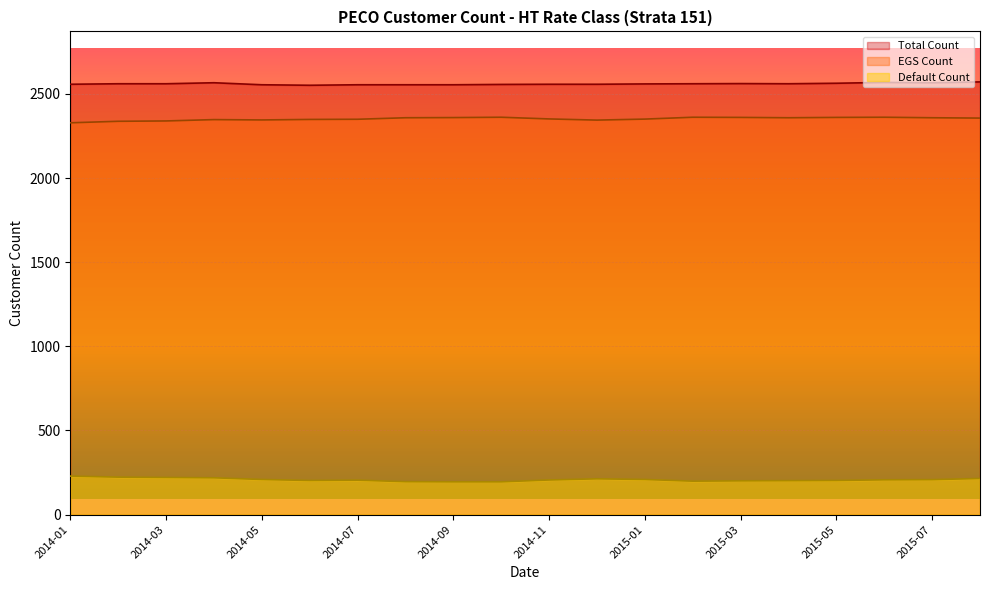

What is the label of the 9th point from the left?

2014-09